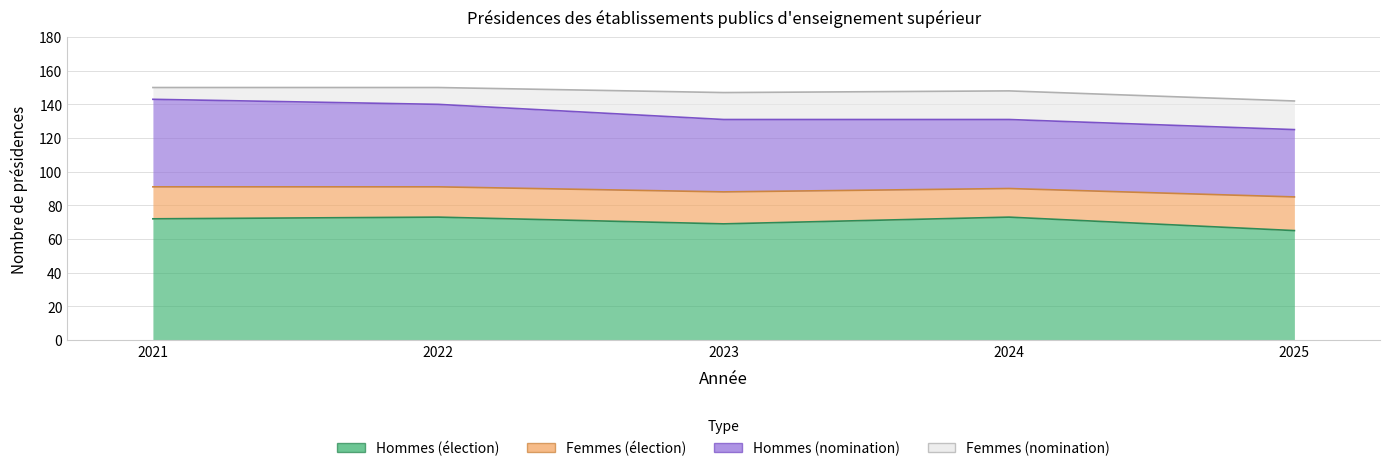

True or false: Hommes (nomination) has more than 0 interior local peaks.

False